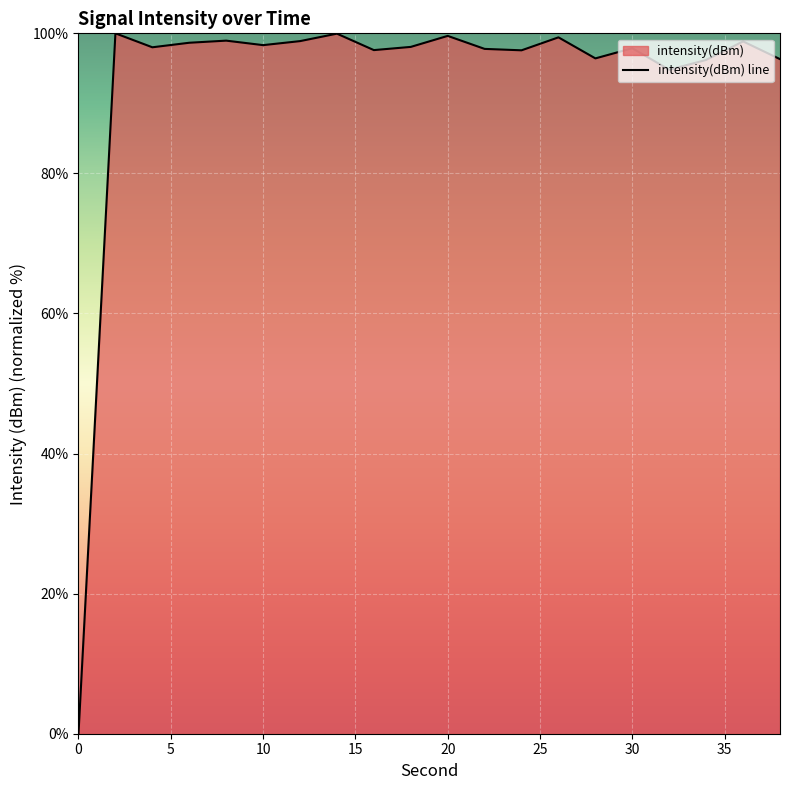

What is the difference between the values at 24 and 36?

1.3